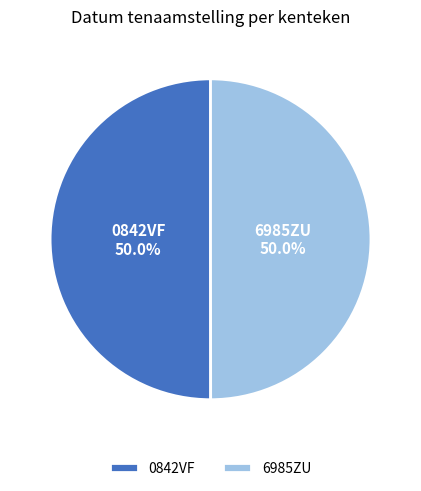

Approximately how many times larger is the value at 6985ZU compared to 0842VF?

1.0